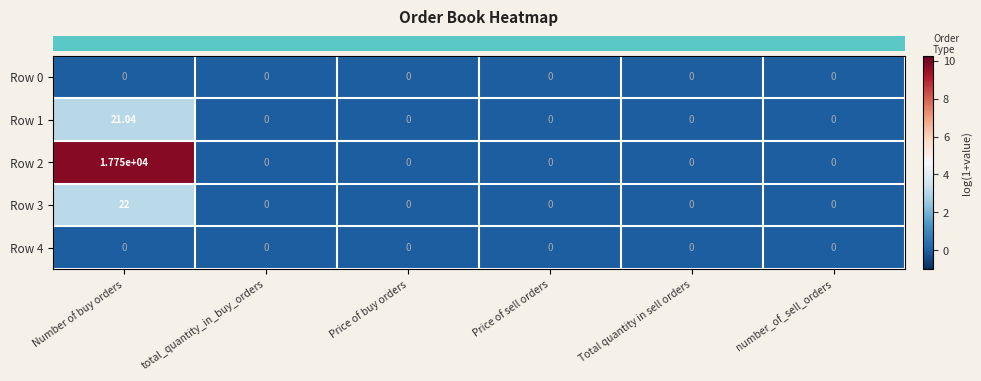

How many values in the Row 1 series exceed 0?

1